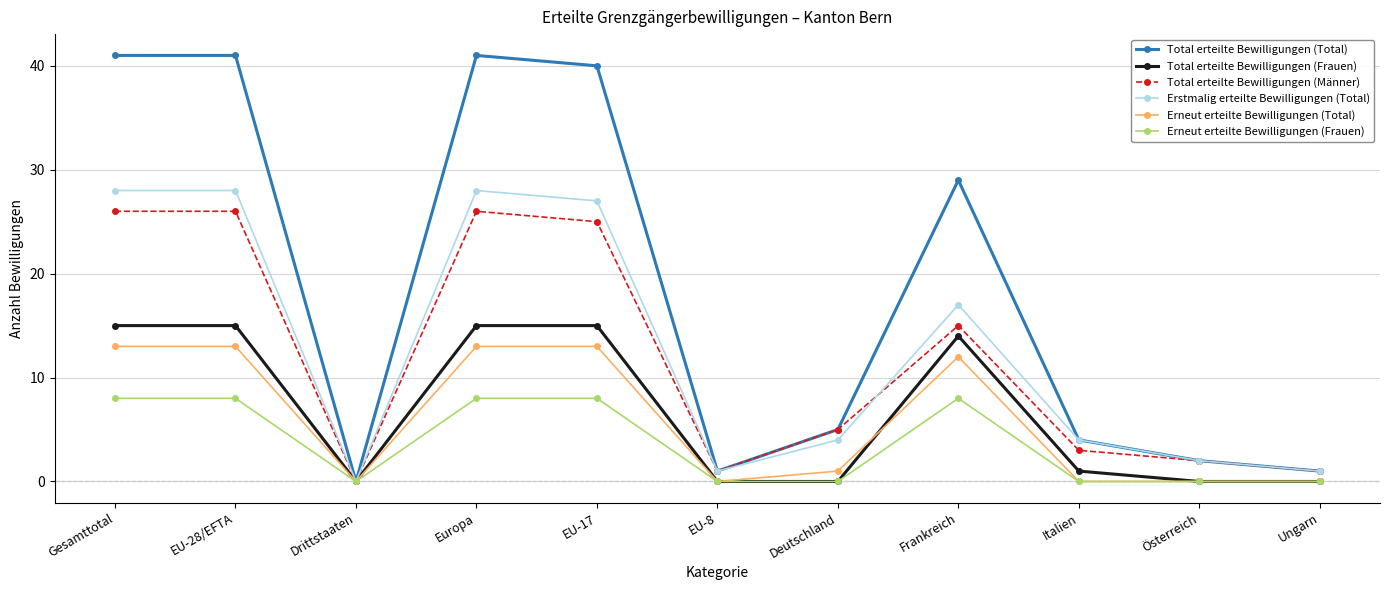

What is the difference between the highest and lowest values at Deutschland?

5